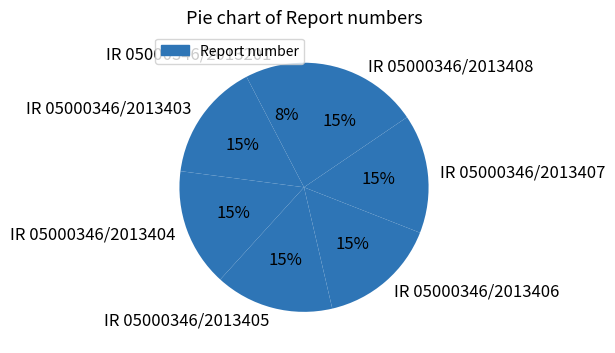

Do IR 05000346/2013403 and IR 05000346/2013407 together represent more than half of the pie?

No